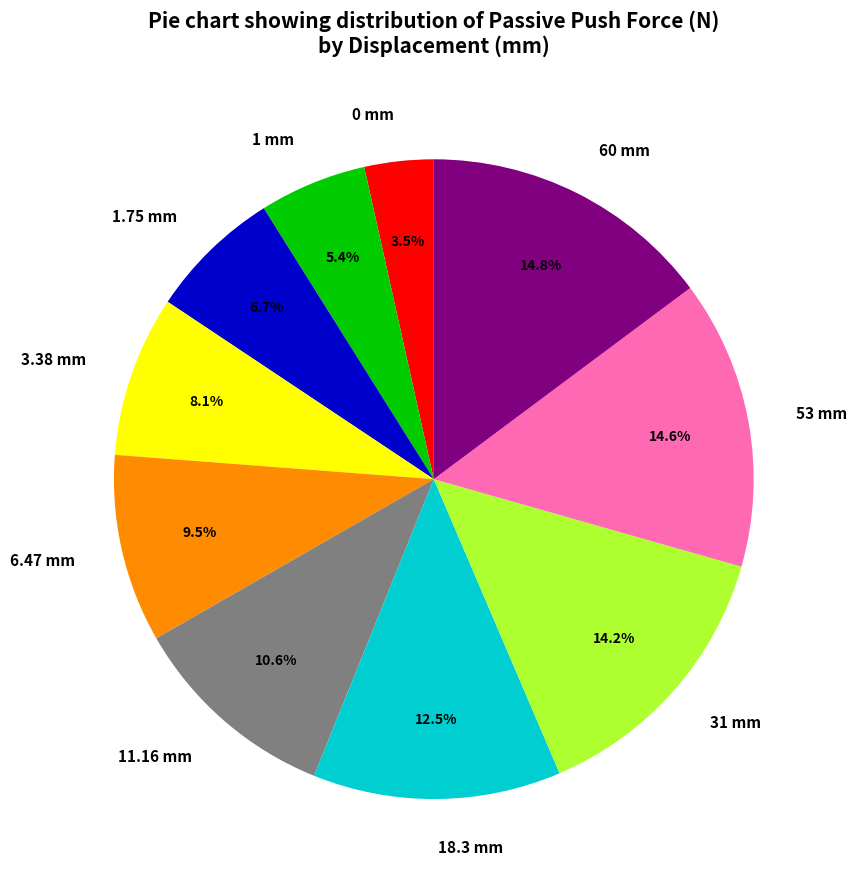

Between 0 mm and 31 mm, which is larger?

31 mm